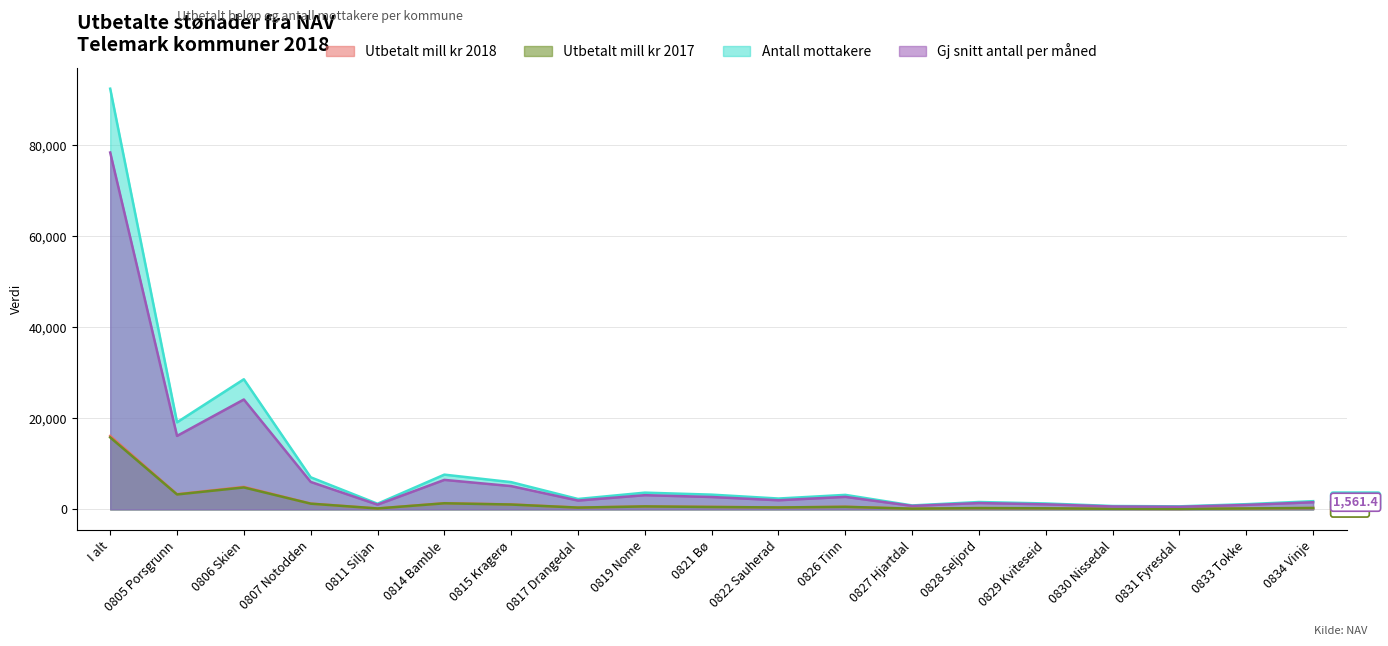

What are all the series names shown in the legend?

Utbetalt mill kr 2018, Utbetalt mill kr 2017, Antall mottakere, Gj snitt antall per måned